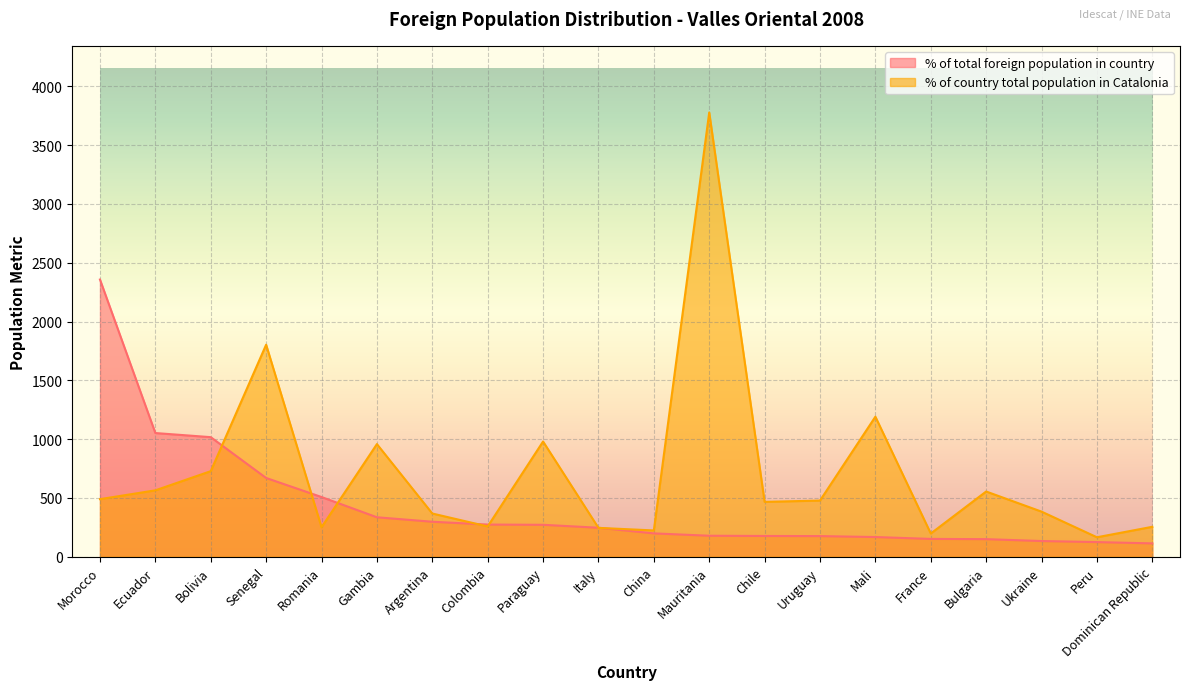

Which category has the lowest value across all series?

Dominican Republic